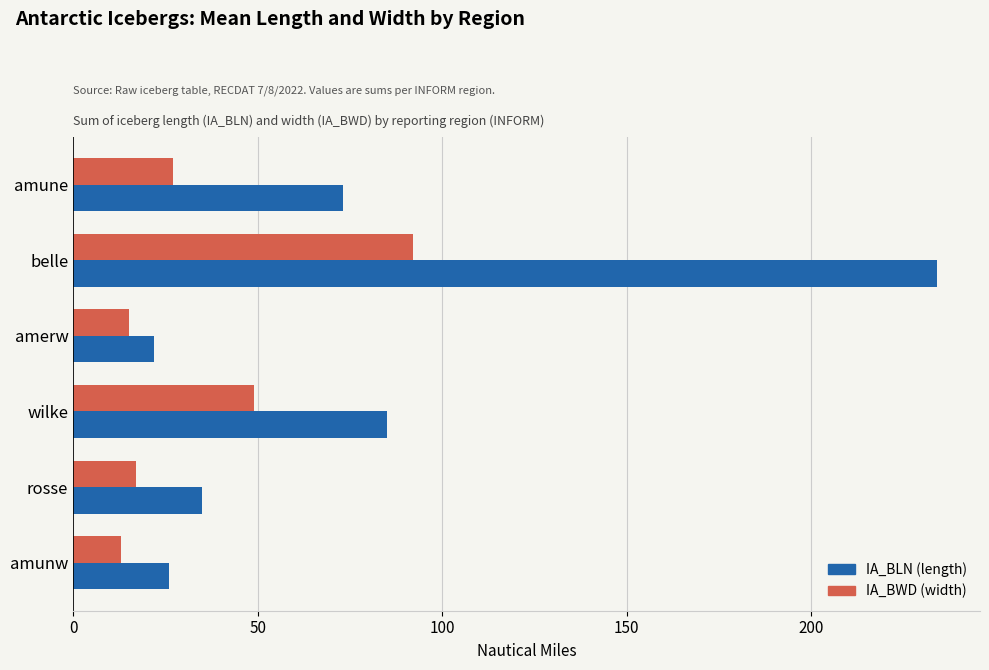

Which series changed the most between wilke and rosse?

IA_BLN (length)